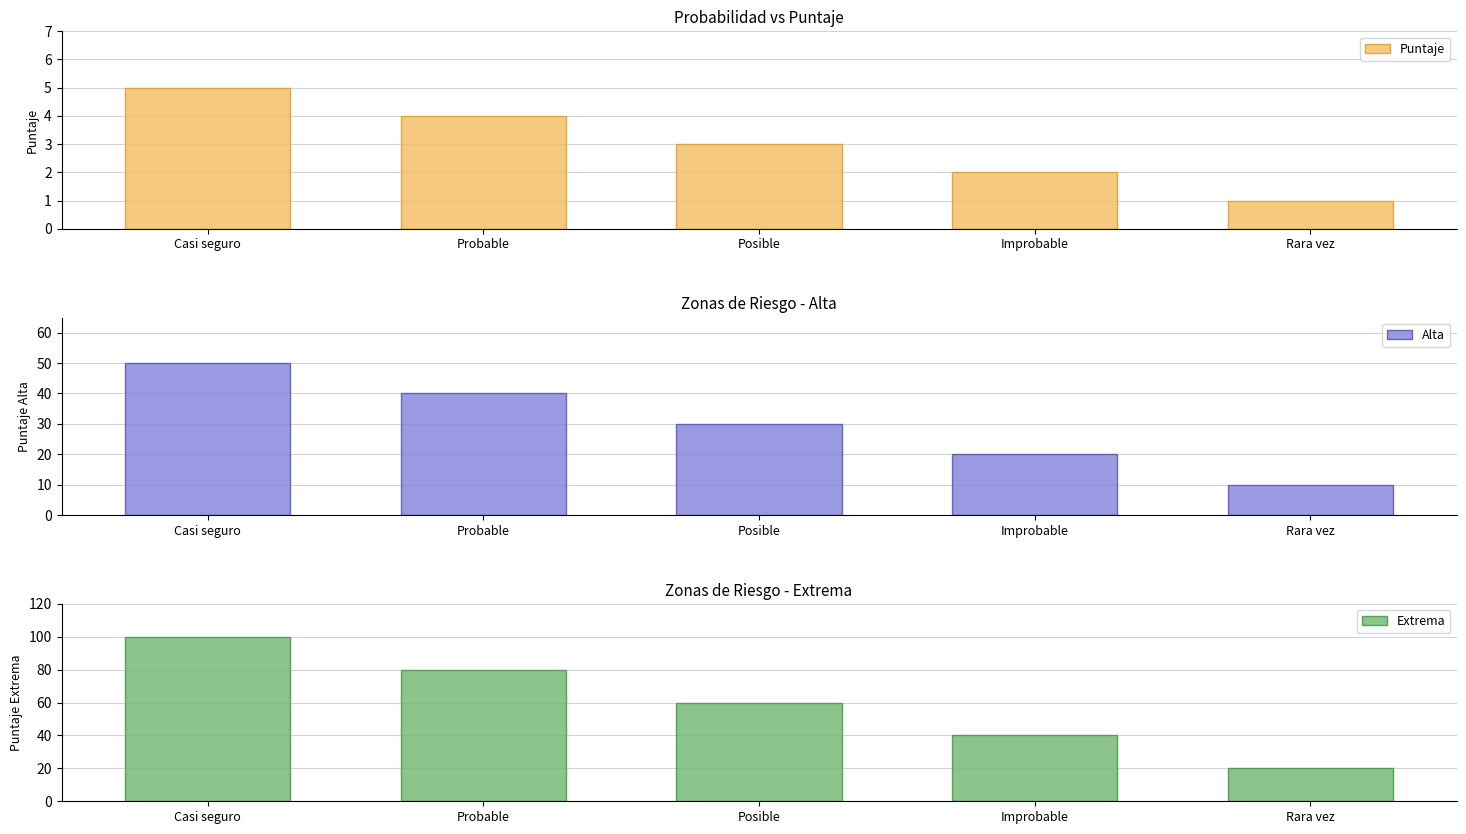

Between Probable and Rara vez, which is larger?

Probable